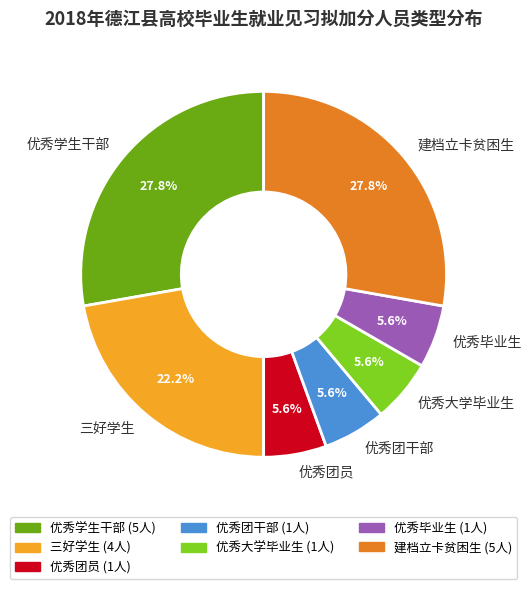

Is there a majority slice in this chart?

No